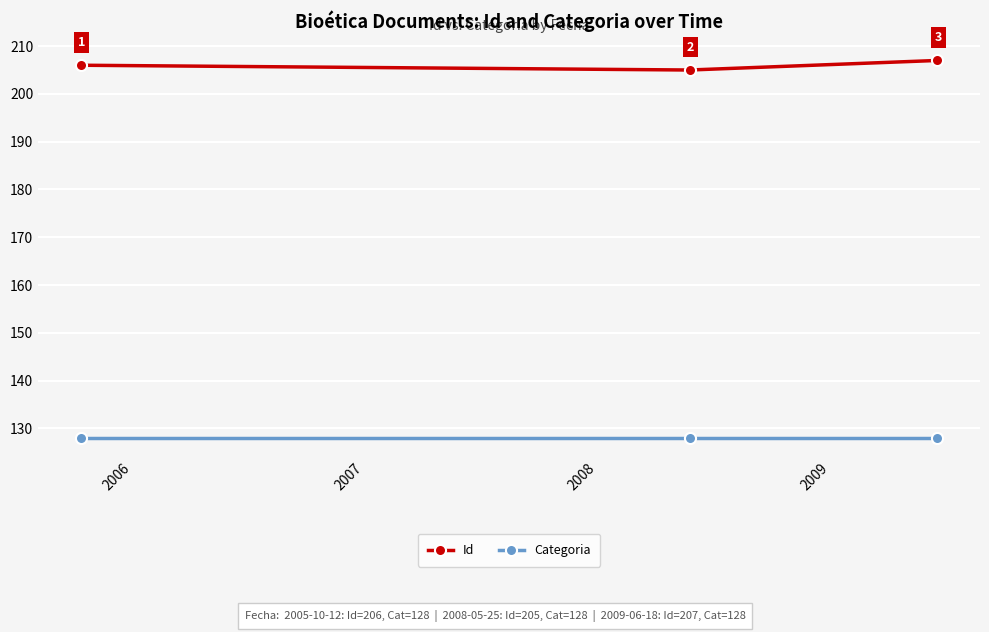

How many lines are shown in the chart?

2